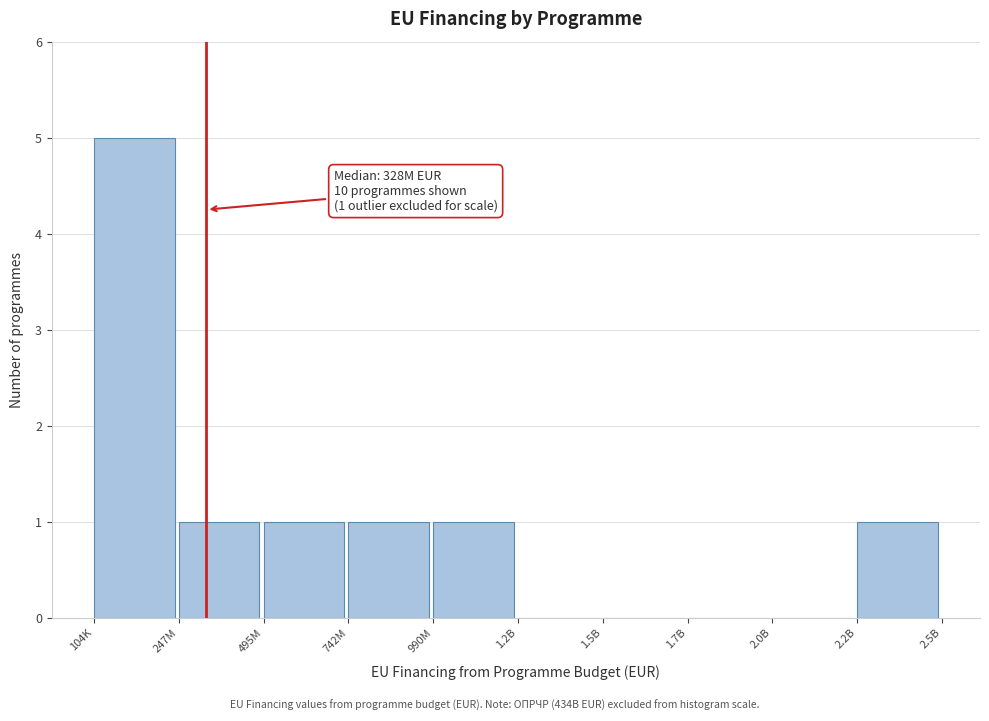

Reading left to right, transcribe all the data shown in this chart.

104K=5	247M=1	495M=1	742M=1	990M=1	1.2B=0	1.5B=0	1.7B=0	2.0B=0	2.2B=1